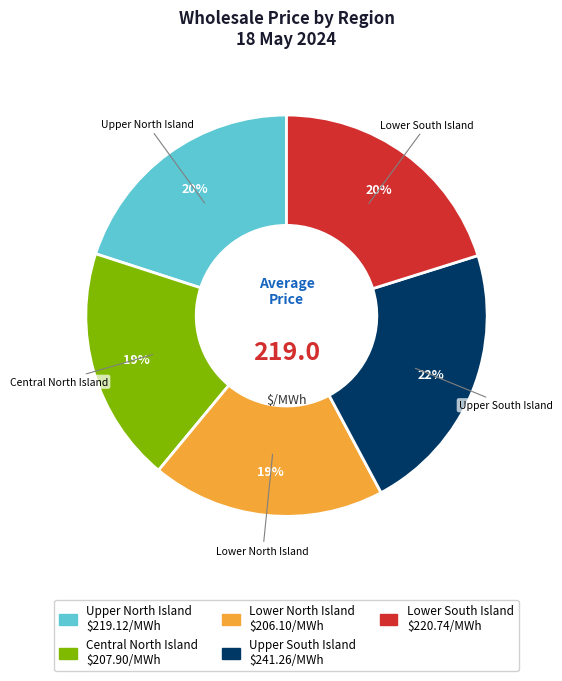

Count the number of slices in the pie.

5